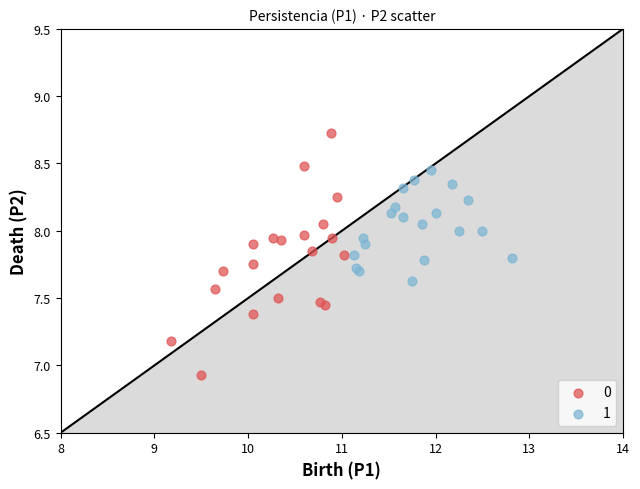

Which series reaches the minimum Y coordinate?

0